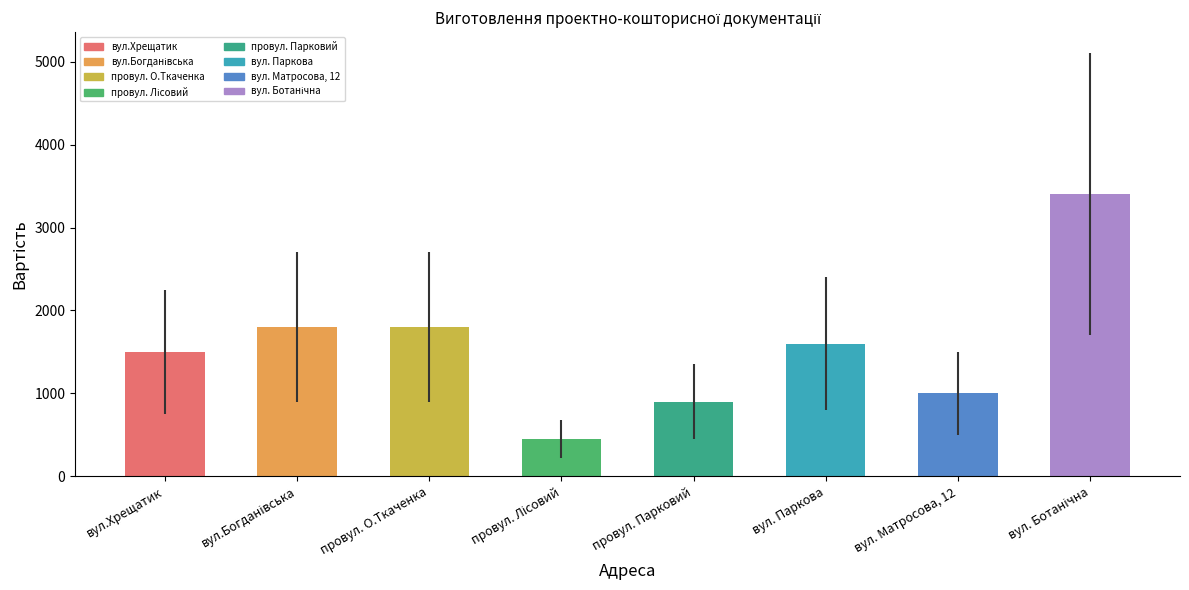

Between вул.Хрещатик and провул. Парковий, which is larger?

вул.Хрещатик